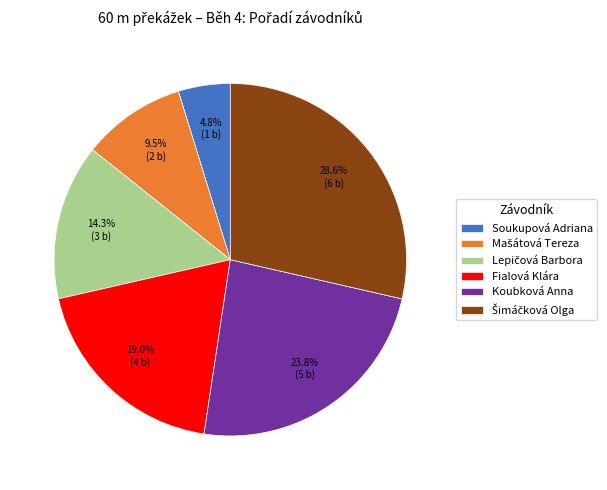

Which category has the smallest portion of the pie?

Soukupová Adriana